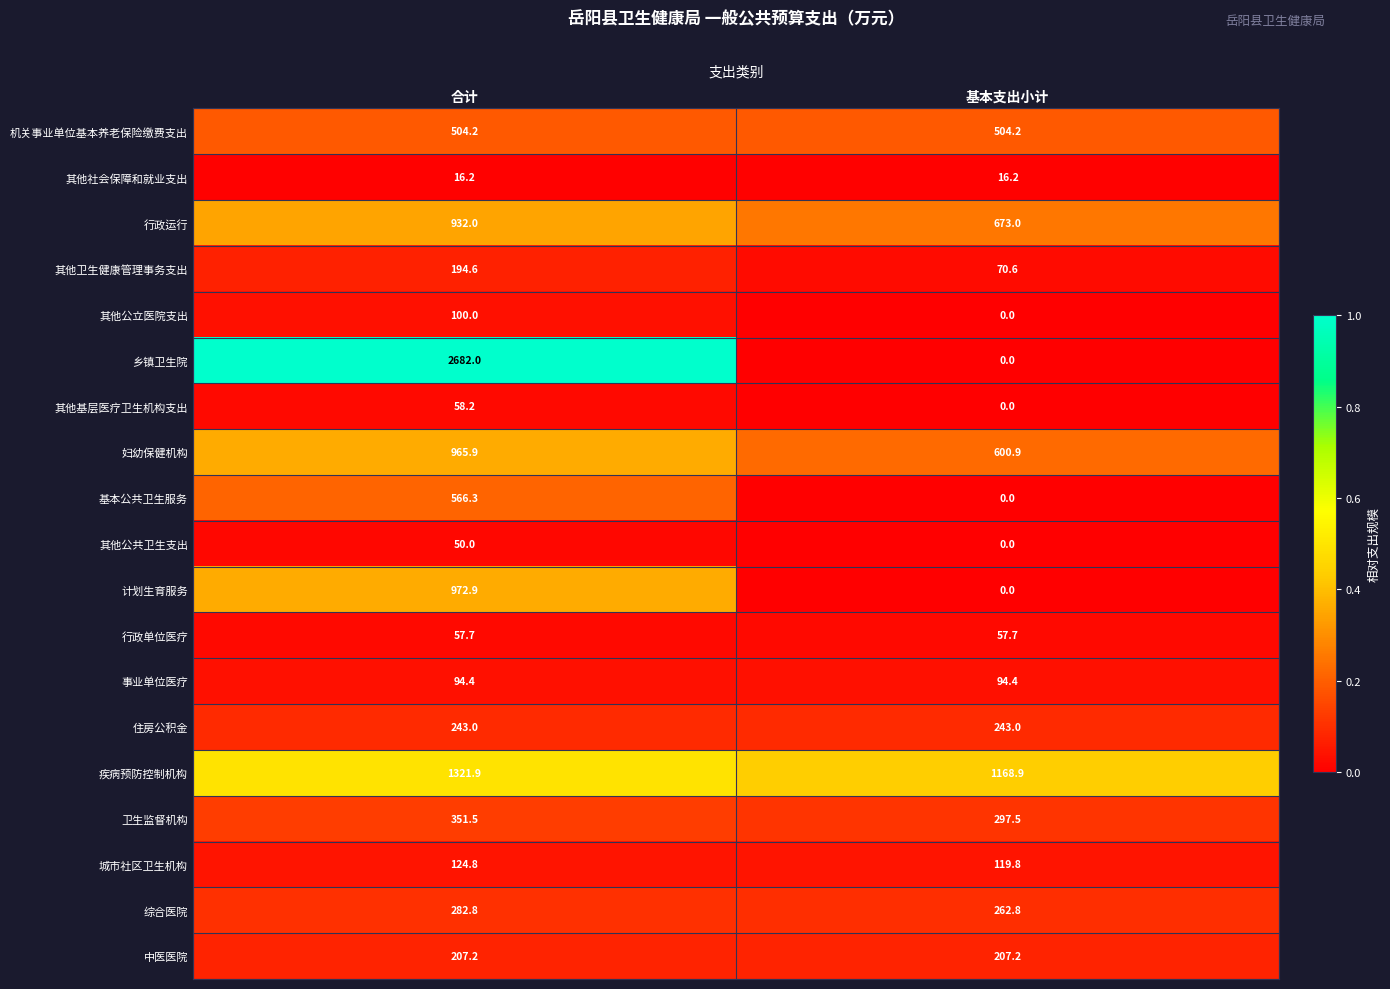

Which label corresponds to the largest value in the chart?

合计